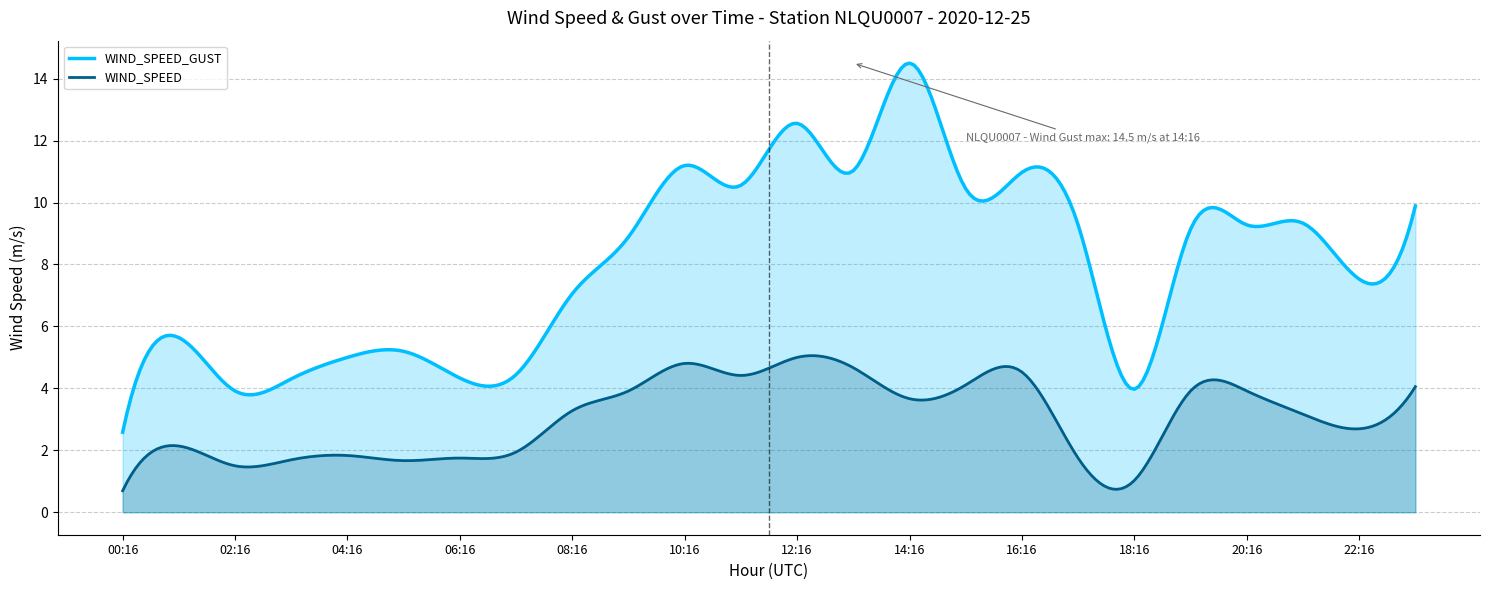

Where is the first local minimum for WIND_SPEED_GUST?

02:16